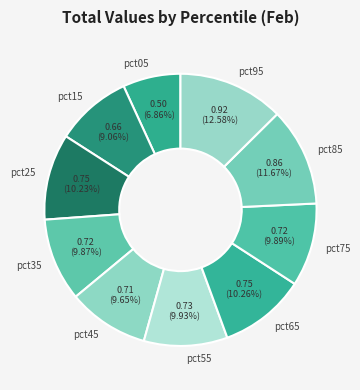

Rank the categories by value from lowest to highest.

pct05, pct15, pct45, pct35, pct75, pct55, pct25, pct65, pct85, pct95